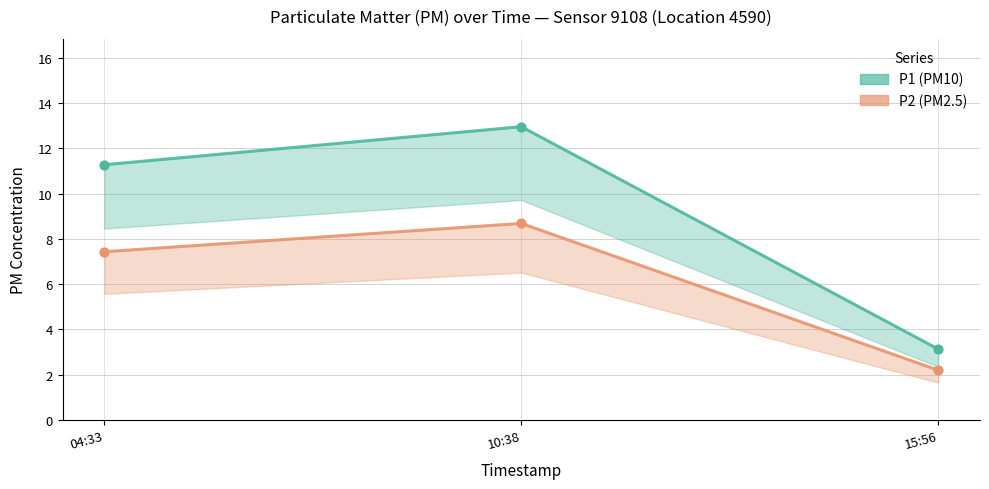

Which series has the largest total across all categories?

P1